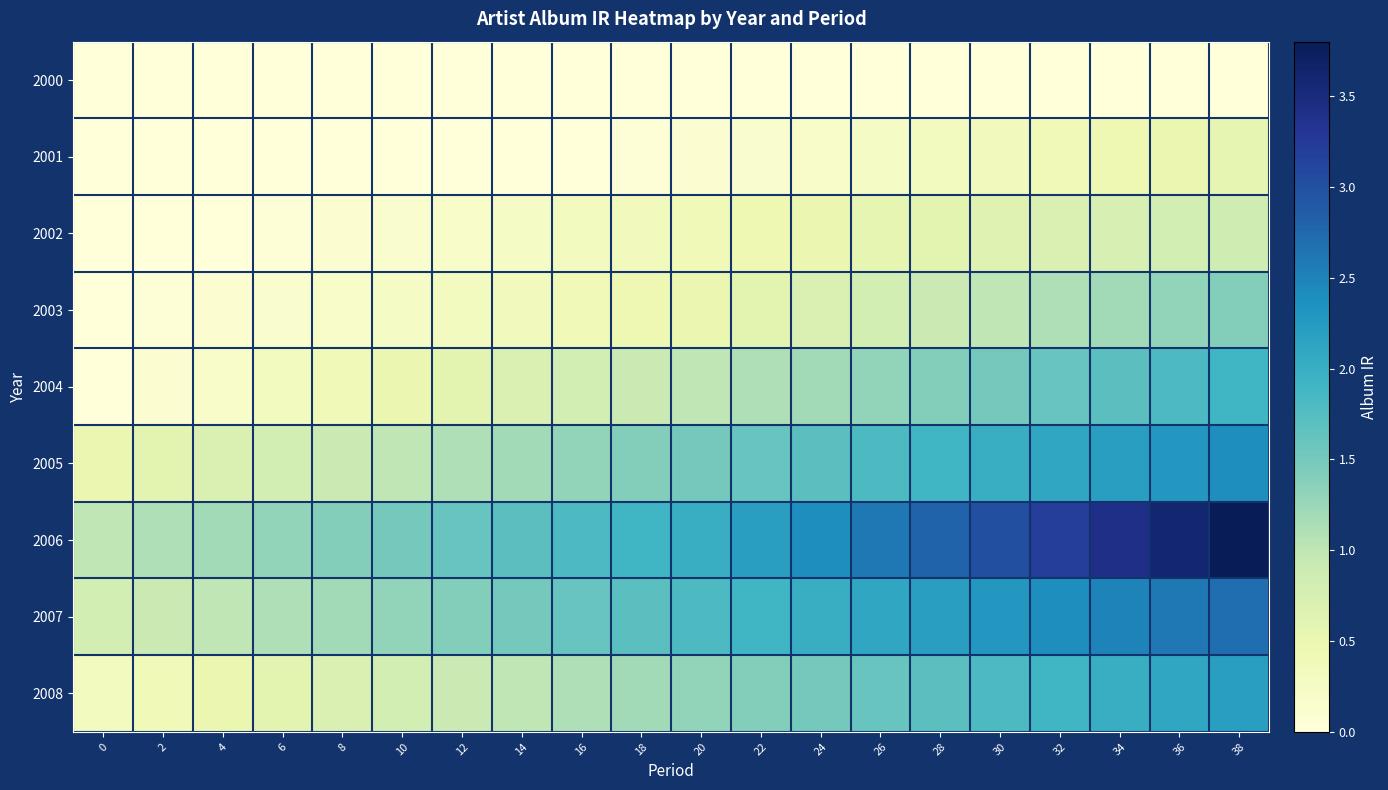

What is the total value across all series at 34?

14.2